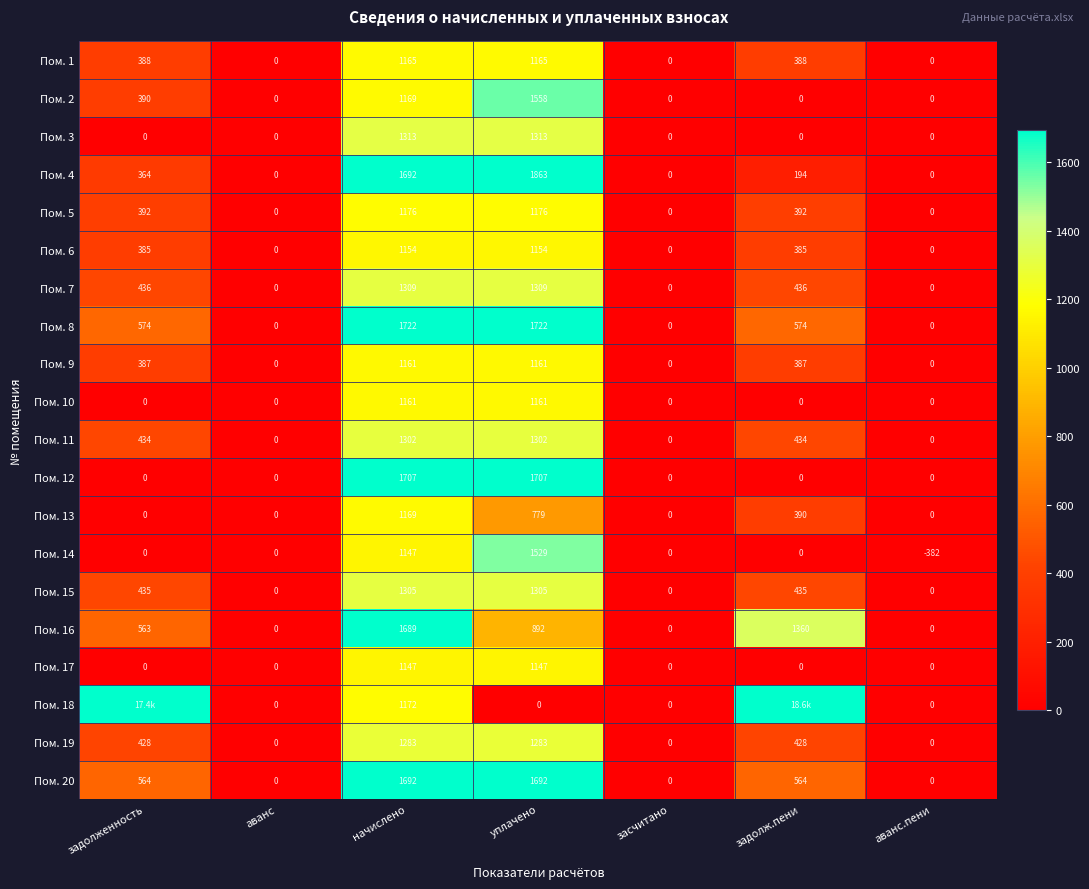

Rank the categories by Пом. 13 value from highest to lowest.

начислено, уплачено, задолж.пени, задолженность, аванс, засчитано, аванс.пени